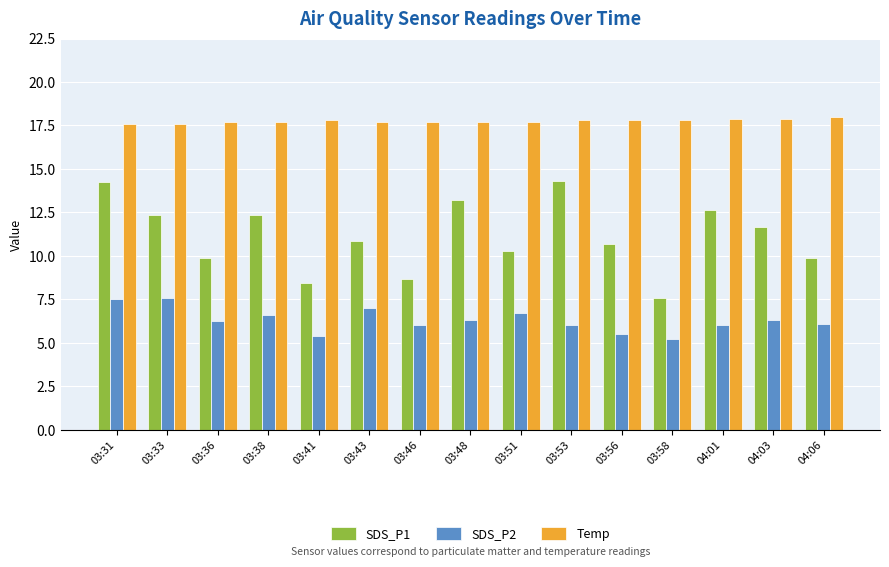

Is the value of Temp at 03:51 greater than the value of SDS_P2 at 03:48?

Yes